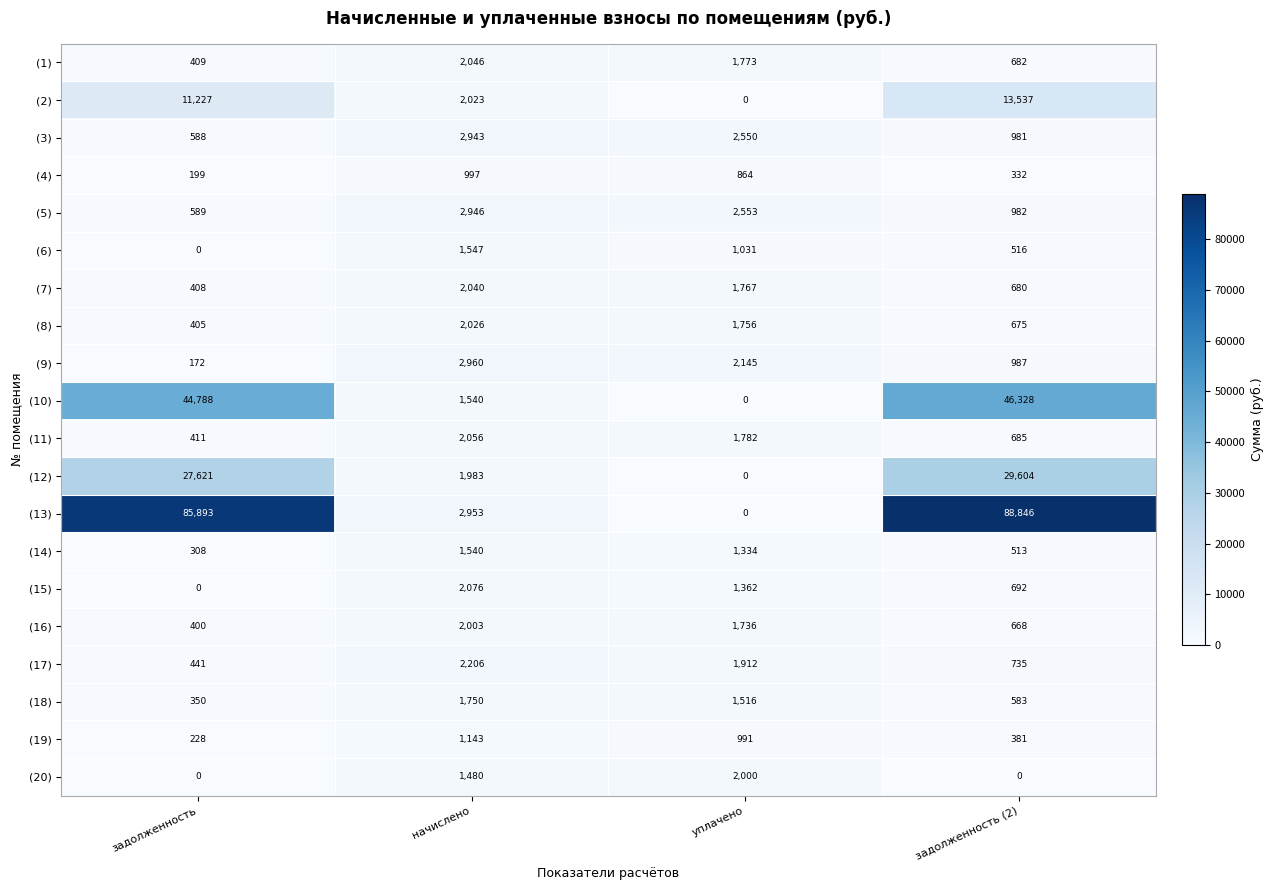

The value of (14) at задолженность (2) is 177. True or false?

False